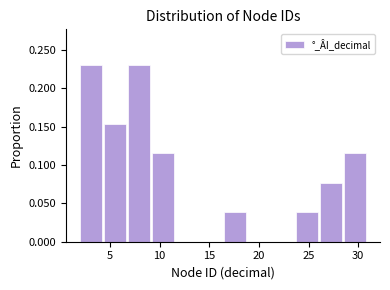

Reading left to right, list every bar in this chart as the range it spans on the x-axis followed by its height. Neither the bar edges nor the heights are printed on the chart, so give them approximately, as read against the axes.

2.0 to 4.5: 0.230
4.5 to 7.0: 0.155
7.0 to 9.5: 0.230
9.5 to 11.5: 0.115
11.5 to 14.0: 0
14.0 to 16.5: 0
16.5 to 19.0: 0.040
19.0 to 21.5: 0
21.5 to 24.0: 0
24.0 to 26.0: 0.040
26.0 to 28.5: 0.075
28.5 to 31.0: 0.115